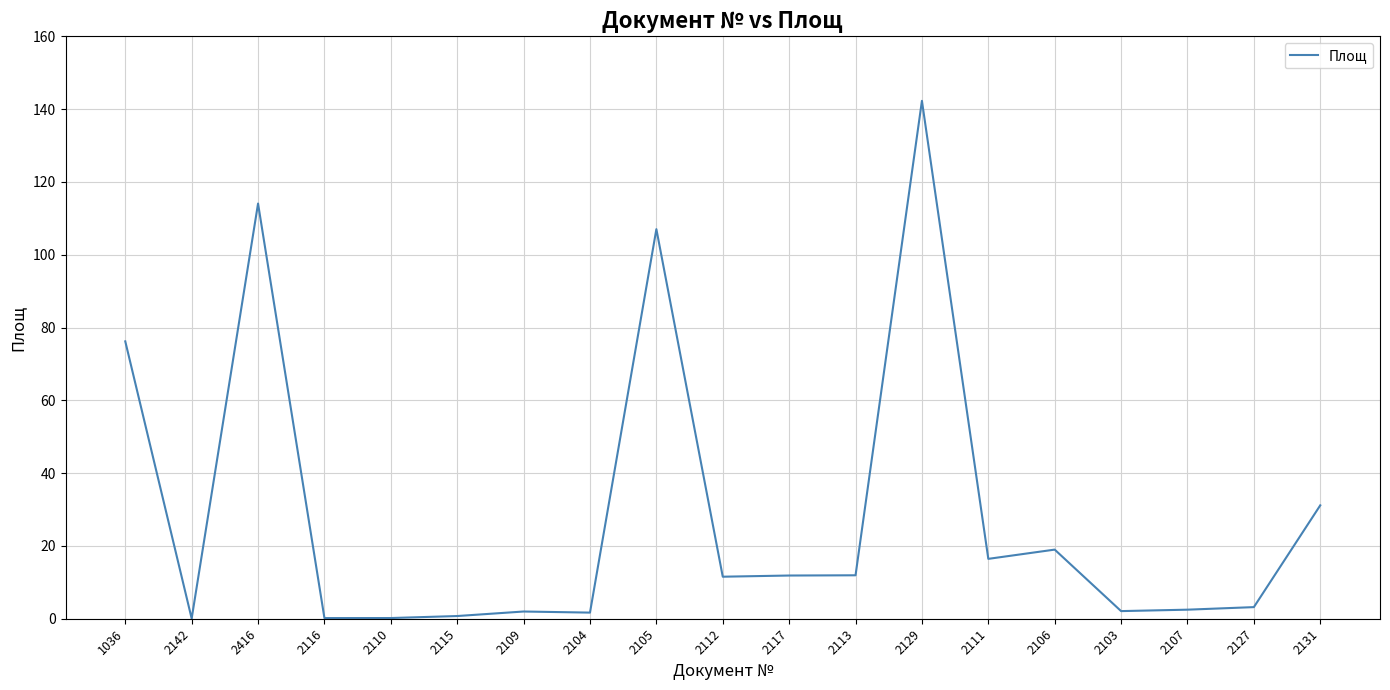

What is the average value?

29.2